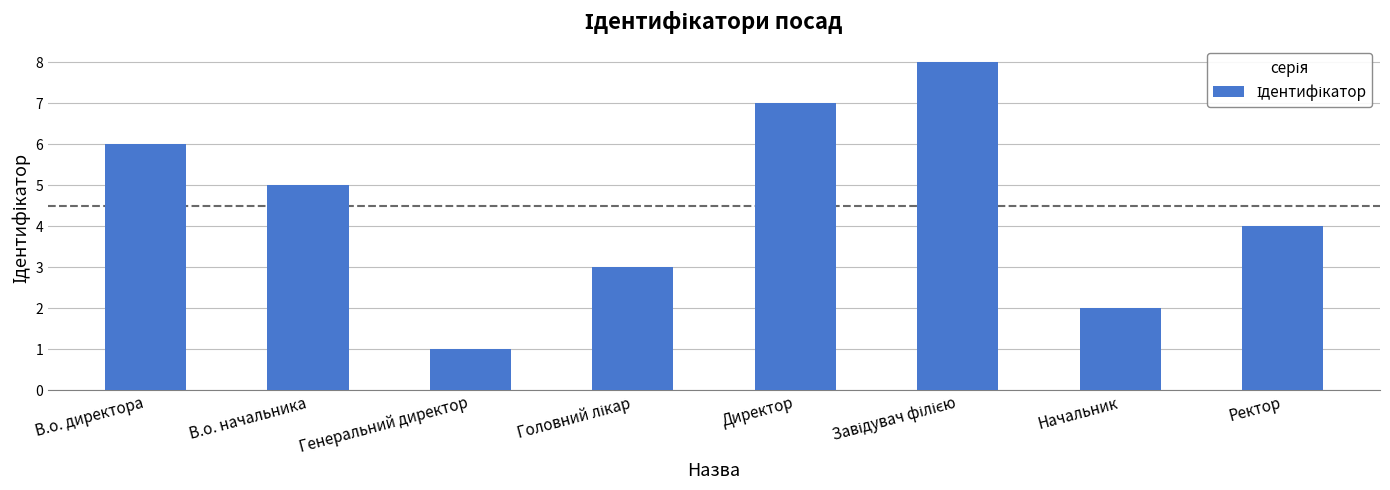

How many data points are less than 5?

4